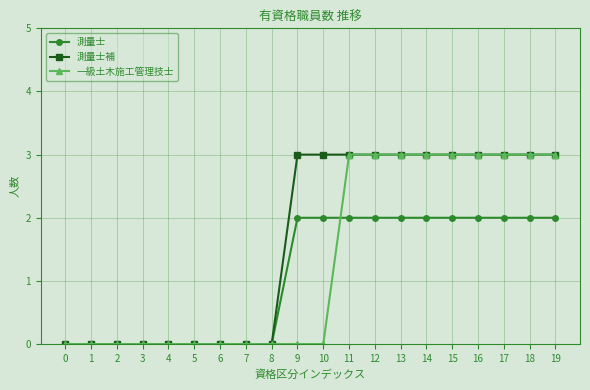

True or false: 測量士 has a value of 2 at 9.

True